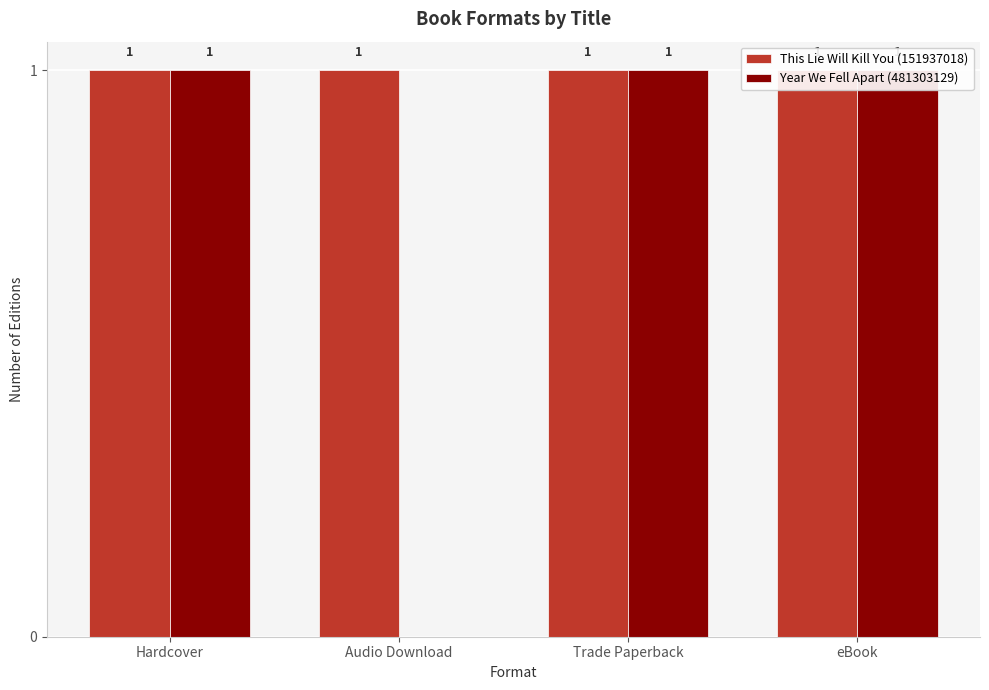

Reading right to left, transcribe all the data shown in this chart.

This Lie Will Kill You (151937018): 1	1	1	1
Year We Fell Apart (481303129): 1	1	0	1